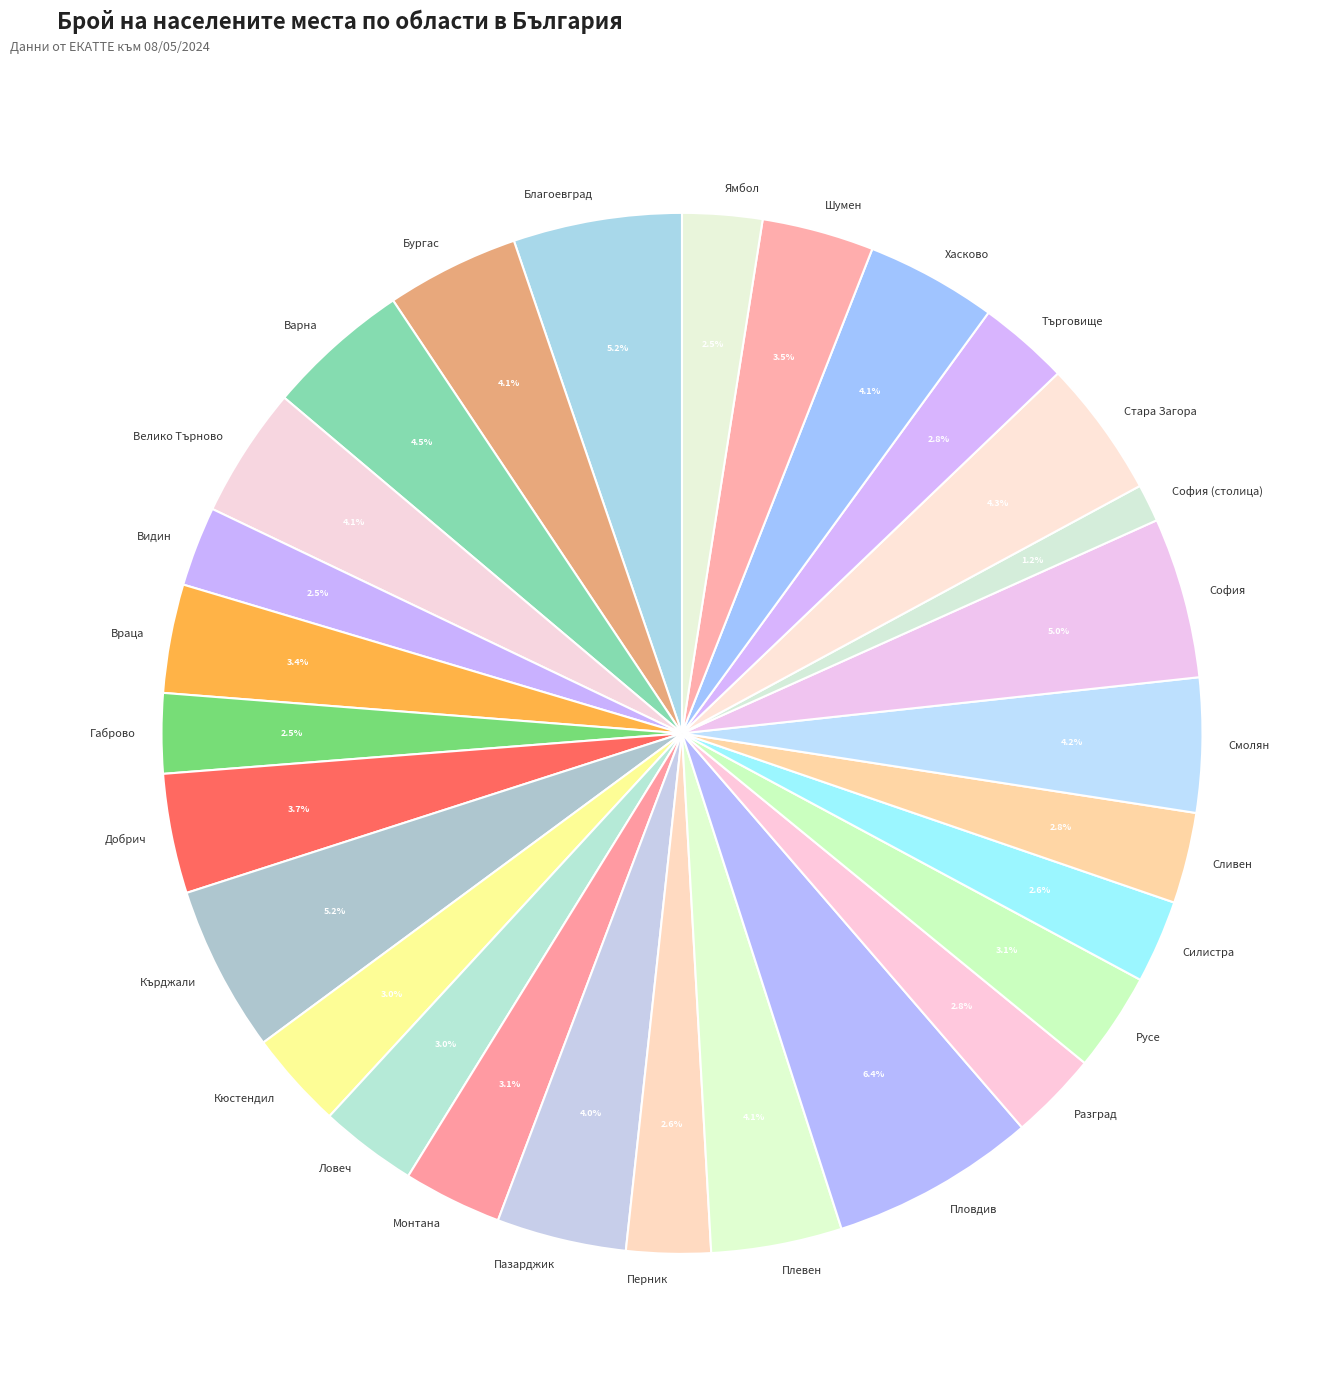

How much of the chart is everything except Пловдив?

93.6%